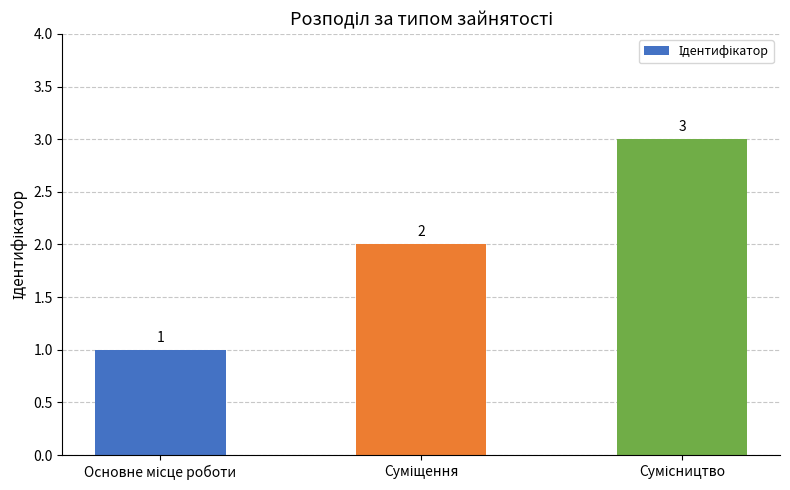

Count the number of data series in this chart.

1